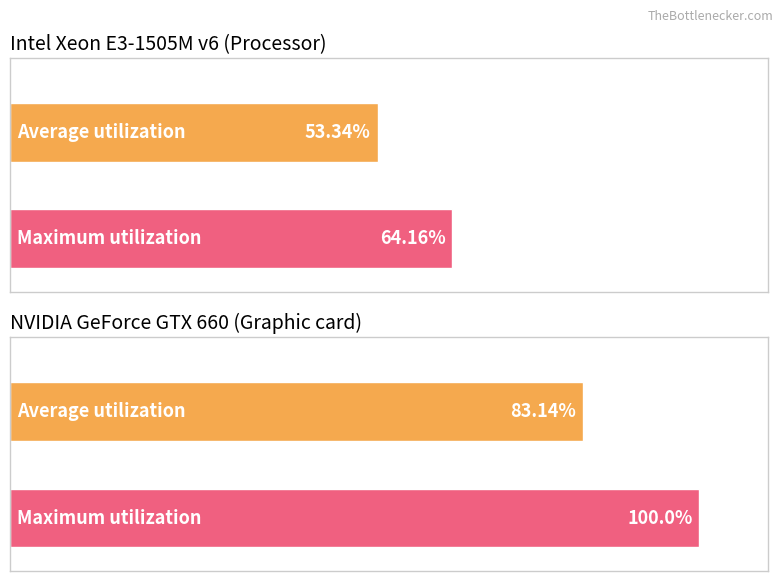

The Average utilization series shows 0 at Program 1. True or false?

False